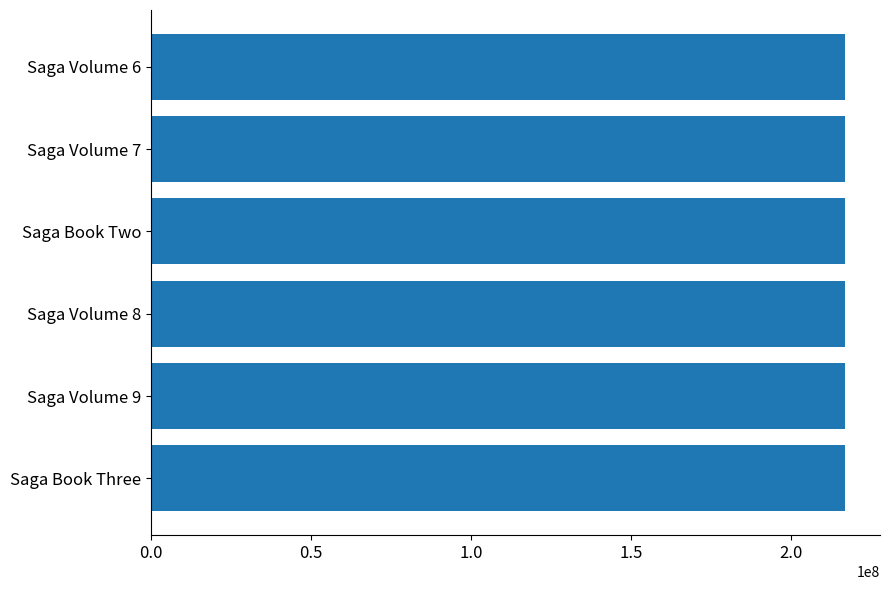

What is the smallest value displayed?

216770341